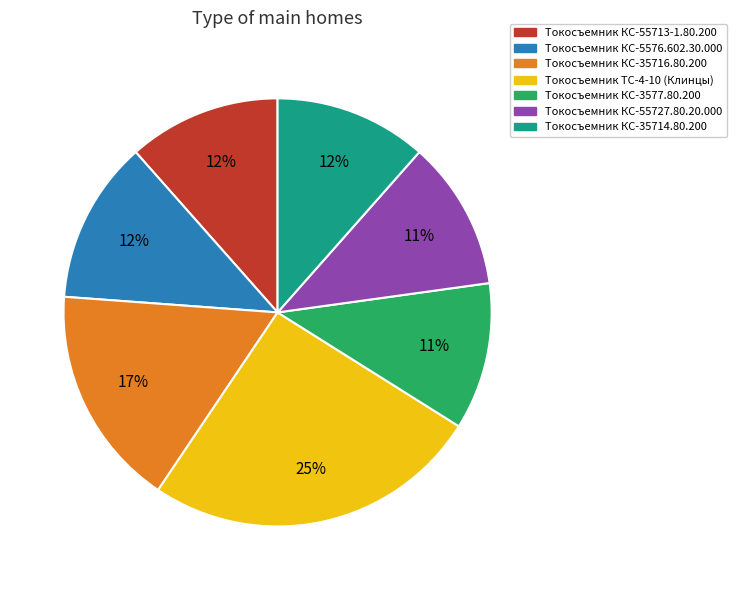

To the nearest percent, what is the difference between the largest and smallest slice percentages?

14%